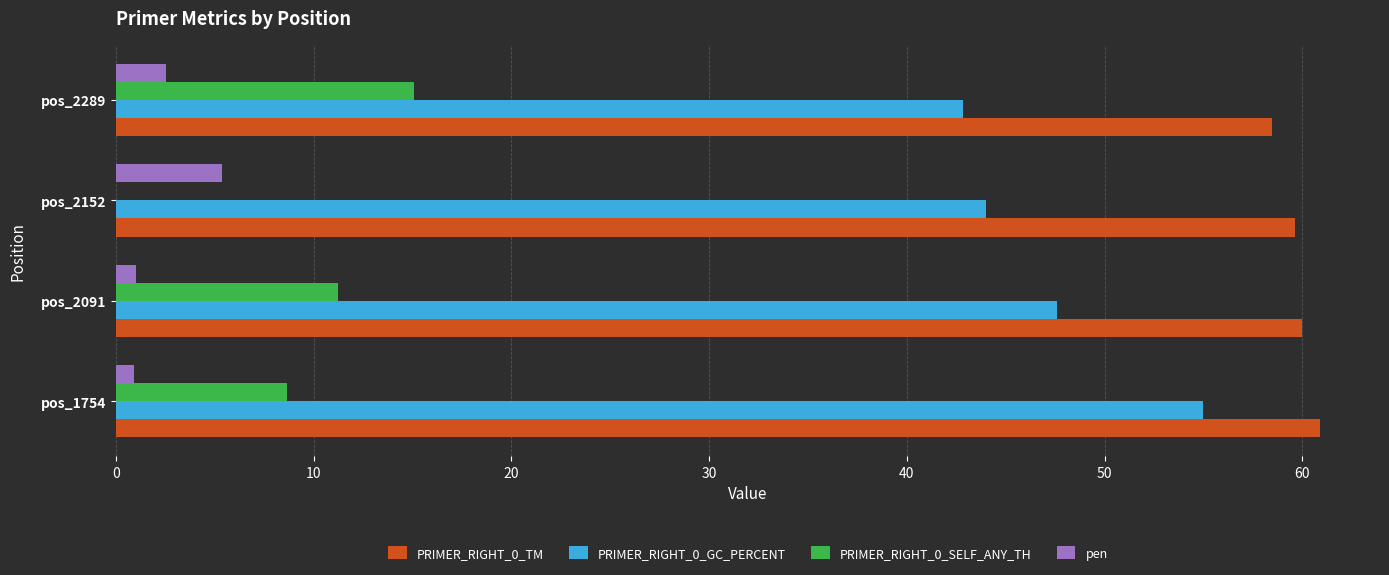

Which series has the largest total across all categories?

PRIMER_RIGHT_0_TM